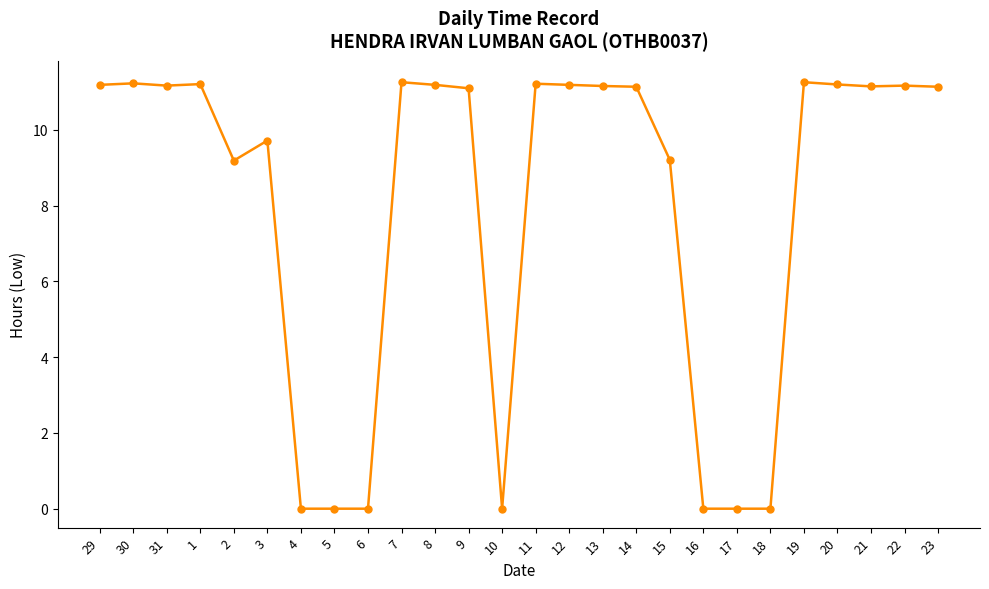

How many data points does each series have?

26